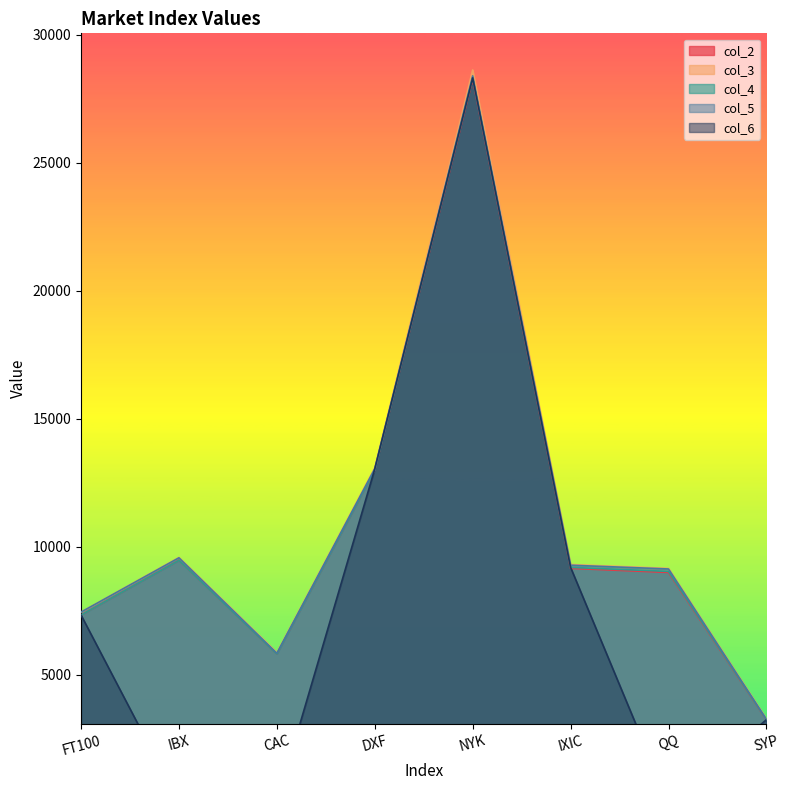

True or false: col_5 and col_3 cross at least once.

False